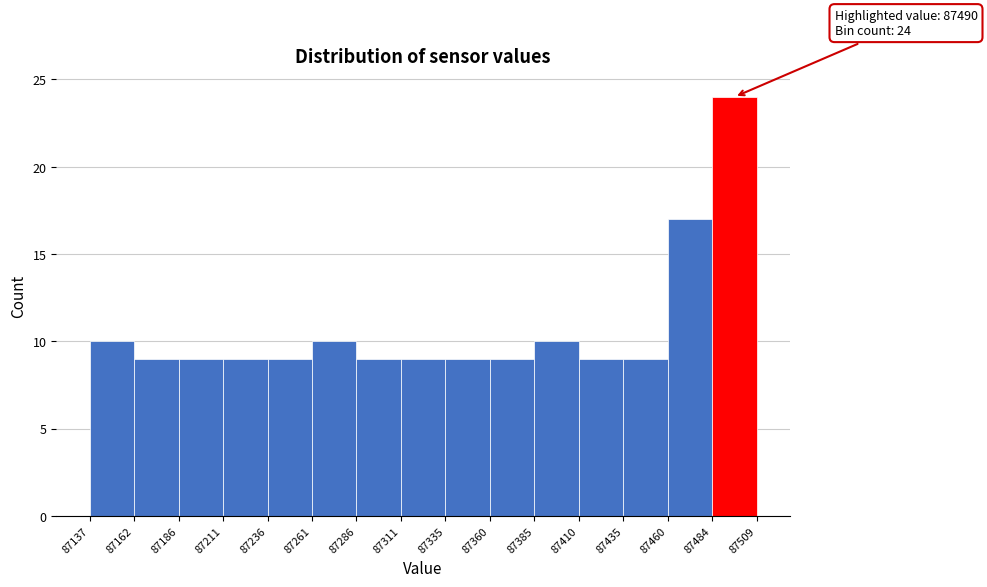

Over which range of the x-axis is the bar tallest?

87484 to 87509